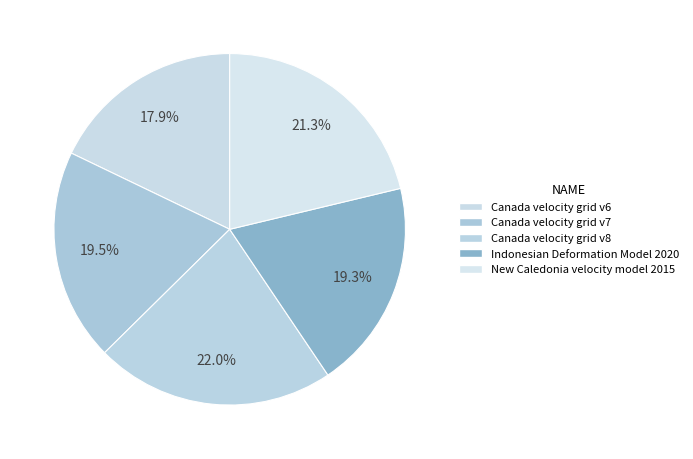

Which has a higher value, Canada velocity grid v7 or New Caledonia velocity model 2015?

New Caledonia velocity model 2015